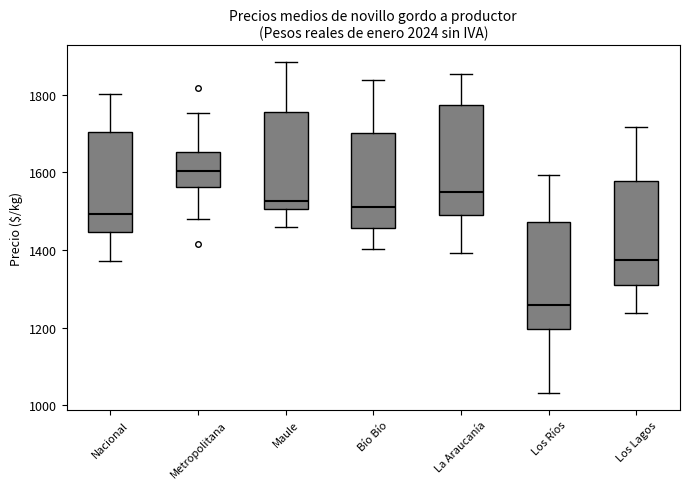

Reading left to right, transcribe this box plot: for each box, give where its median line is, the range the box spans, and where its two whiskers end, as read against the y-axis. The values are not printed on the chart, so give them approximately, as read against the axis.

Nacional: median 1500, box 1440 to 1700, whiskers 1380 to 1800
Metropolitana: median 1600, box 1560 to 1660, whiskers 1480 to 1760
Maule: median 1520, box 1500 to 1760, whiskers 1460 to 1880
Bío Bío: median 1520, box 1460 to 1700, whiskers 1400 to 1840
La Araucanía: median 1540, box 1500 to 1780, whiskers 1400 to 1860
Los Ríos: median 1260, box 1200 to 1480, whiskers 1040 to 1600
Los Lagos: median 1380, box 1300 to 1580, whiskers 1240 to 1720